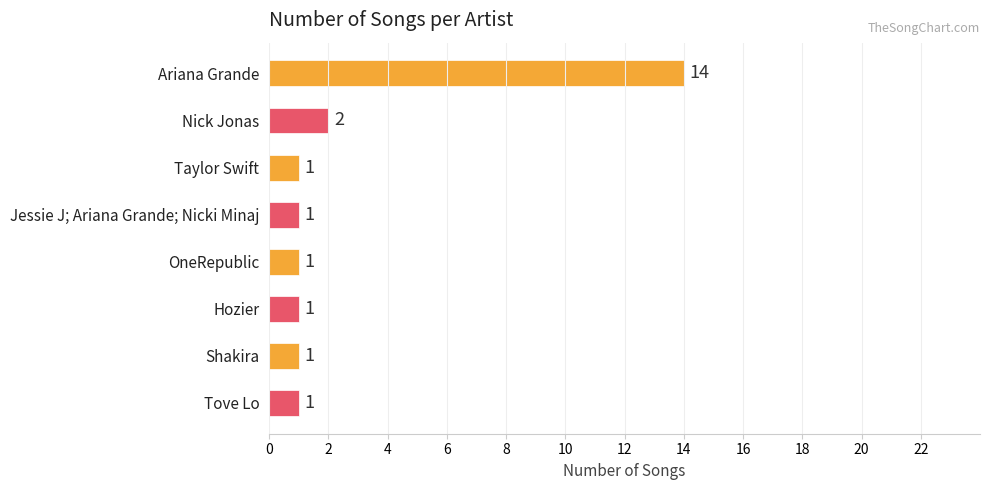

What is the label of the 7th bar from the bottom?

Nick Jonas